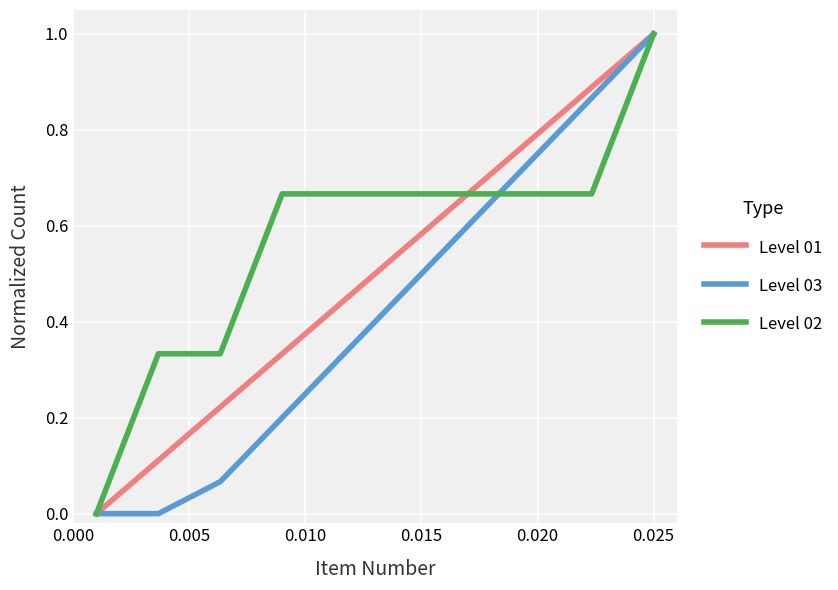

What are all the series names shown in the legend?

Level 01, Level 03, Level 02